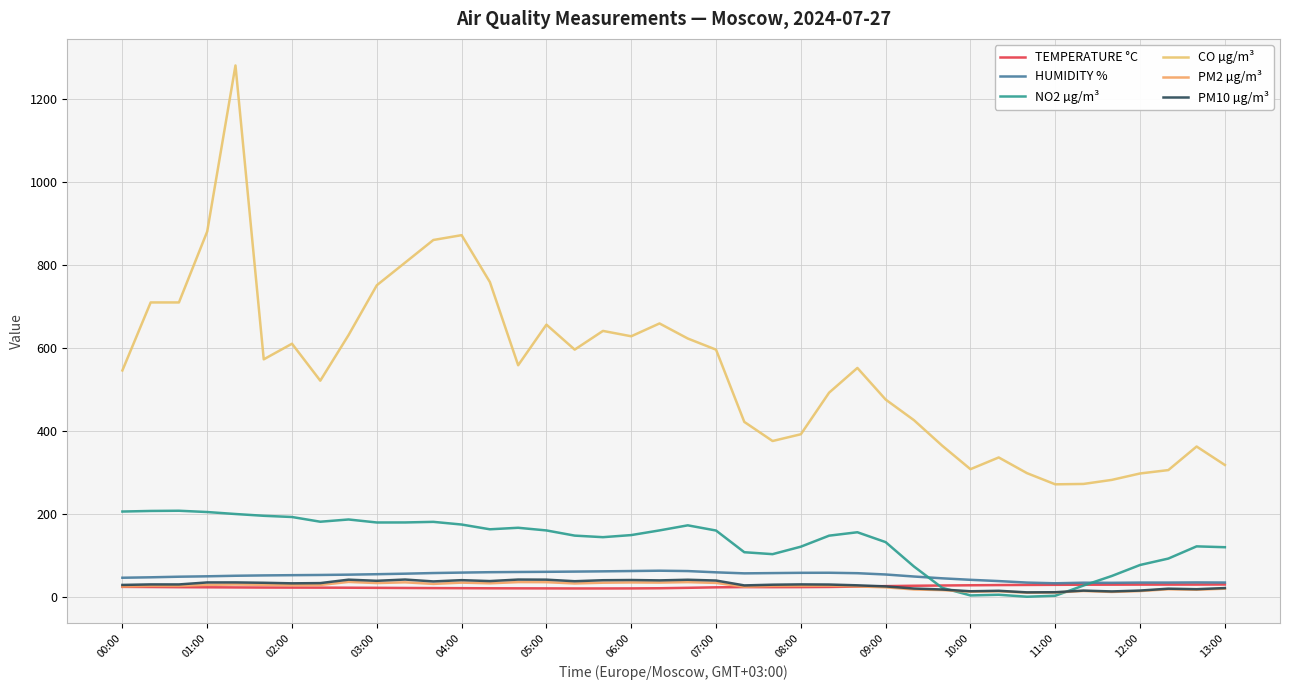

What are all the series names shown in the legend?

TEMPERATURE °C, HUMIDITY %, NO2 µg/m³, CO µg/m³, PM2 µg/m³, PM10 µg/m³